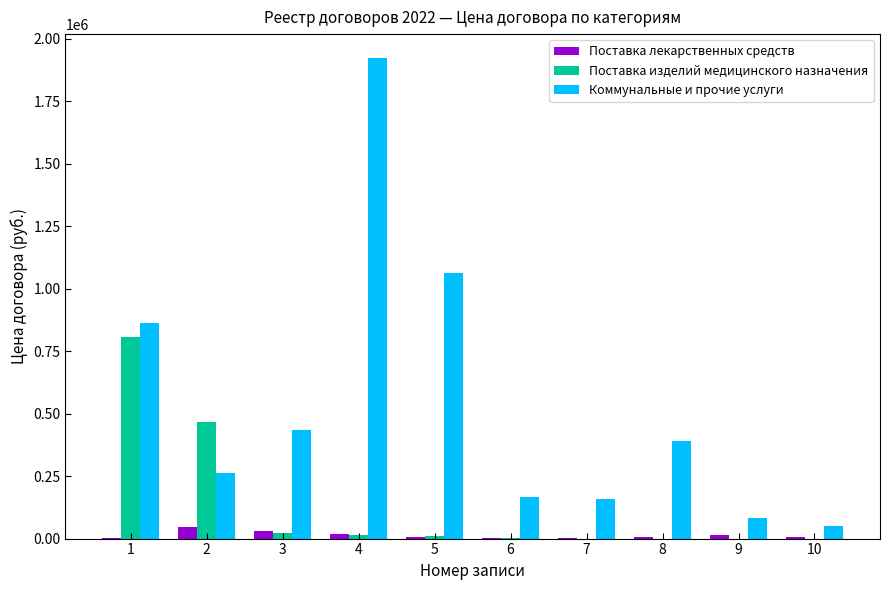

What is the highest value of the Поставка лекарственных средств series?

47180.0